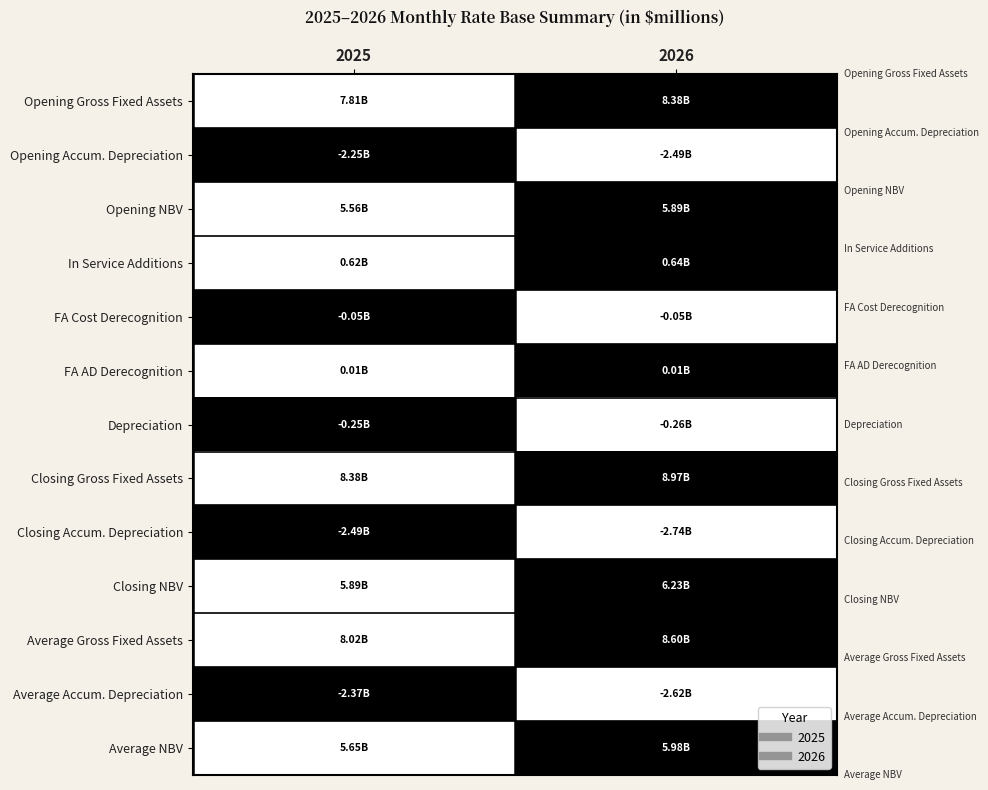

Reading right to left, what are all the values shown in this chart?

Opening Gross Fixed Assets: 2026=1	2025=0
Opening Accum. Depreciation: 2026=0	2025=1
Opening NBV: 2026=1	2025=0
In Service Additions: 2026=1	2025=0
FA Cost Derecognition: 2026=0	2025=1
FA AD Derecognition: 2026=1	2025=0
Depreciation: 2026=0	2025=1
Closing Gross Fixed Assets: 2026=1	2025=0
Closing Accum. Depreciation: 2026=0	2025=1
Closing NBV: 2026=1	2025=0
Average Gross Fixed Assets: 2026=1	2025=0
Average Accum. Depreciation: 2026=0	2025=1
Average NBV: 2026=1	2025=0